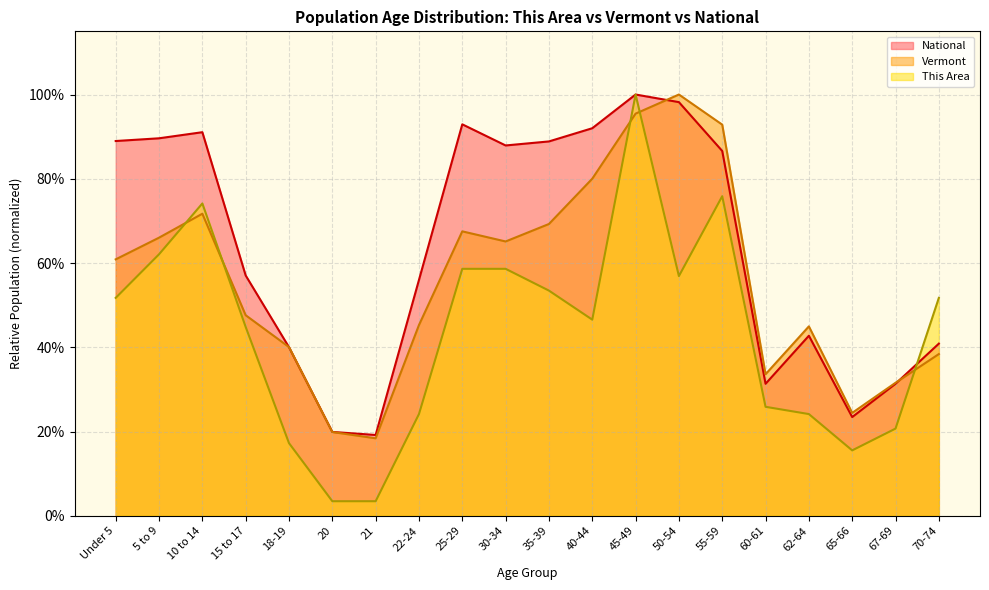

Where do This Area and National first cross each other?

67-69 and 70-74